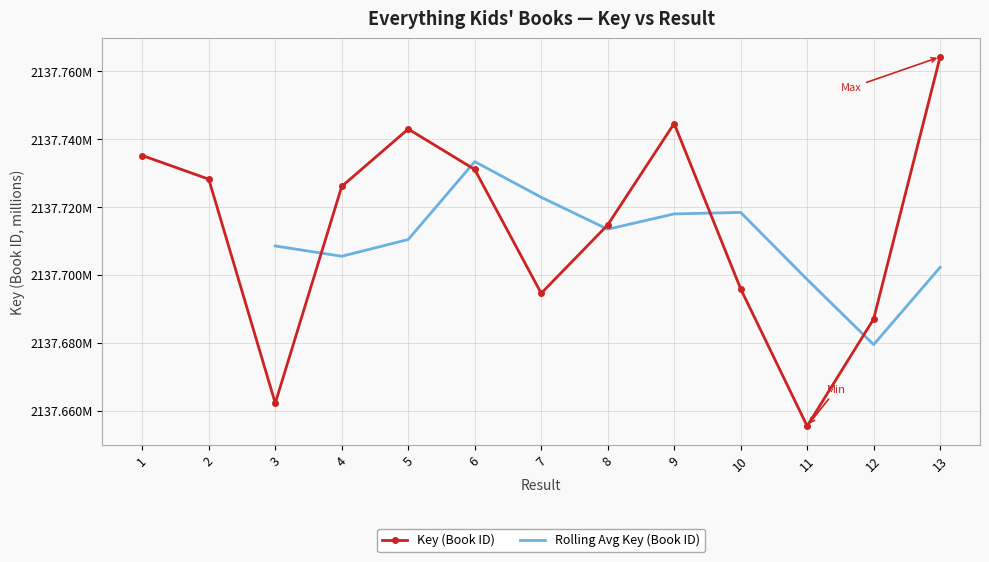

What is the value of the 7th point from the left?

2137.7